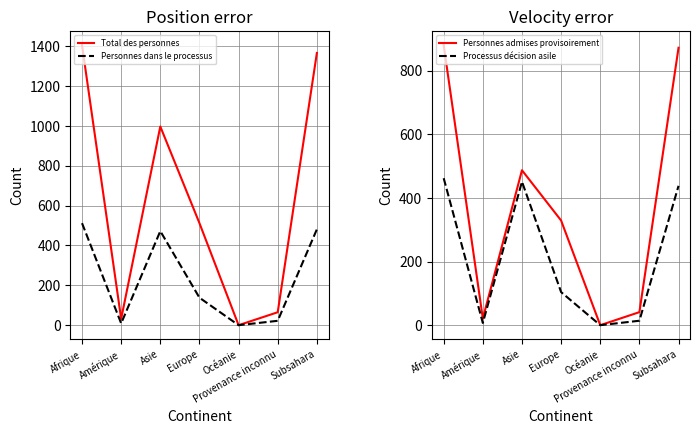

Between Europe and Amérique, which is larger?

Europe